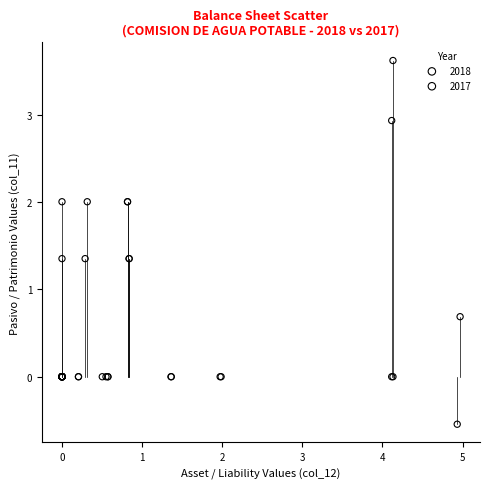

Which series reaches the maximum Y coordinate?

2018